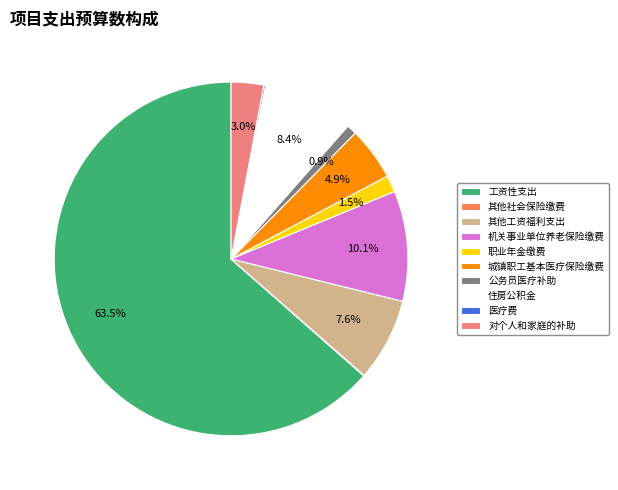

Between 城镇职工基本医疗保险缴费 and 其他工资福利支出, which is larger?

其他工资福利支出